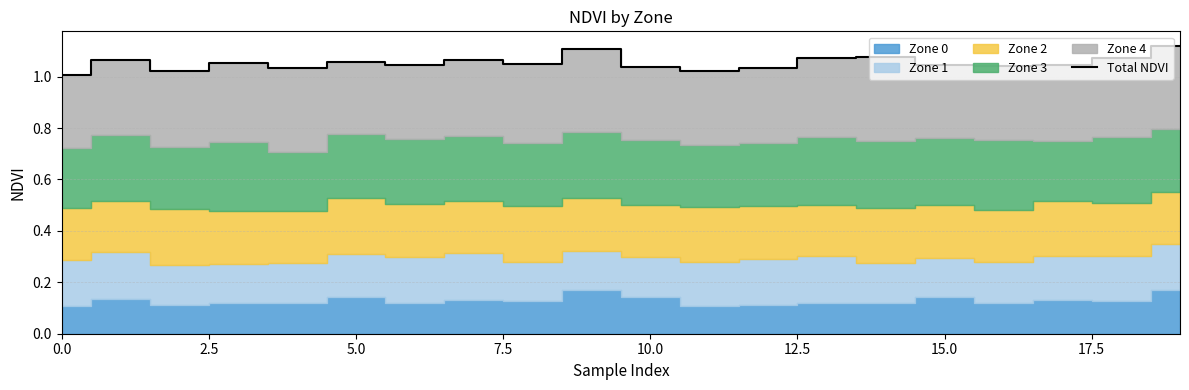

Reading left to right, transcribe all the data shown in this chart.

1.0	1.1	1.0	1.1	1.0	1.1	1.0	1.1	1.0	1.1	1.0	1.0	1.0	1.1	1.1	1.0	1.0	1.0	1.1	1.1